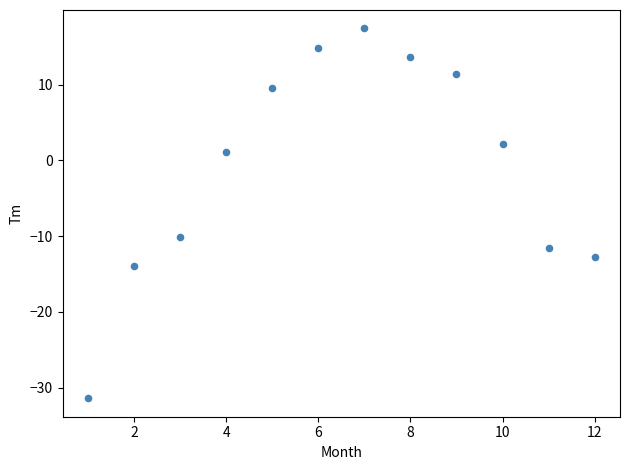

What Y value in the scatter plot is closest to -7?

-10.1